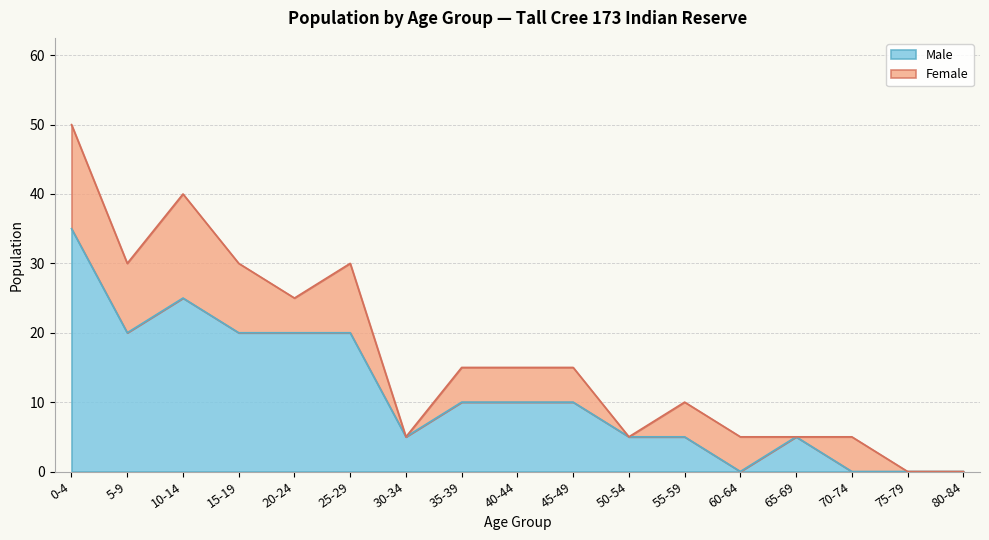

The value at 25-29 is 10. True or false?

False